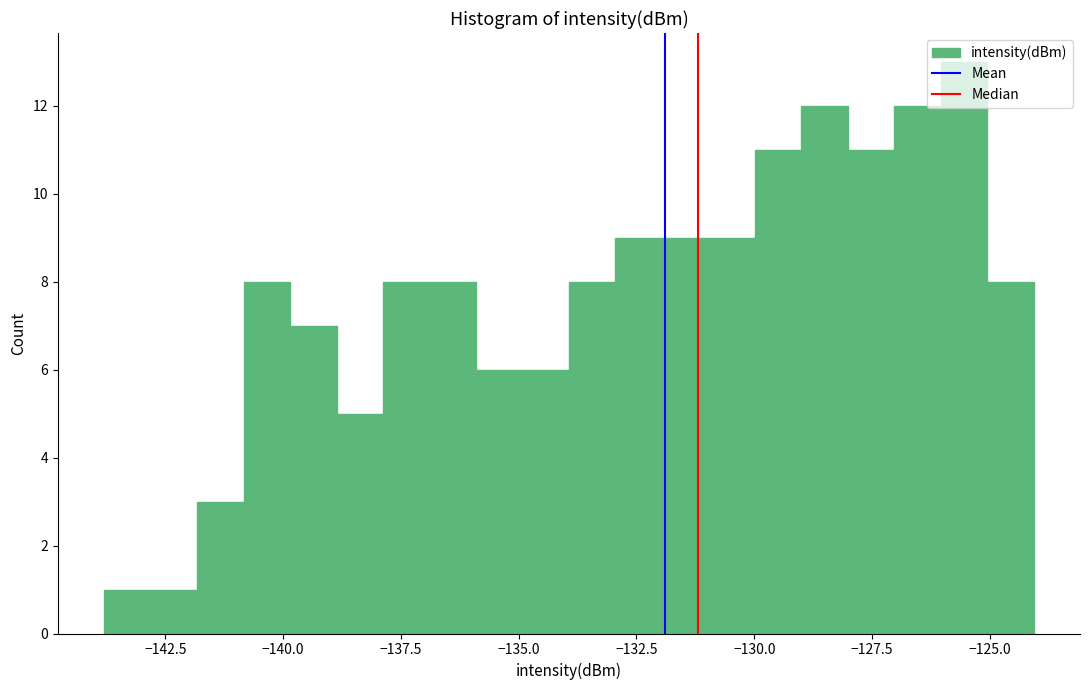

Read against the x-axis, roughly where is the centre of the tallest bar?

-125.5